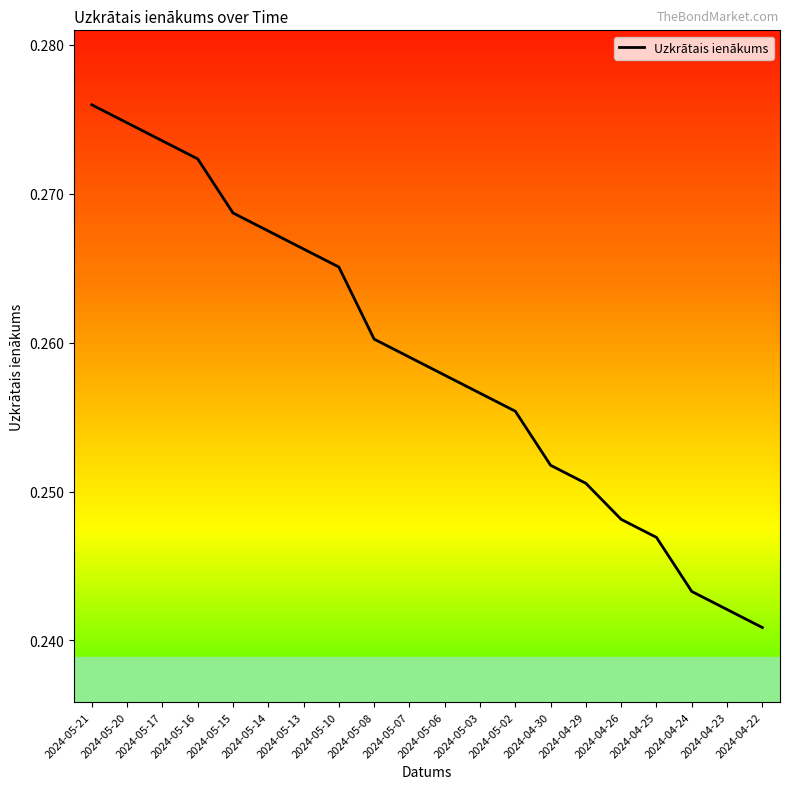

Which category has the highest value across all series?

2024-05-21